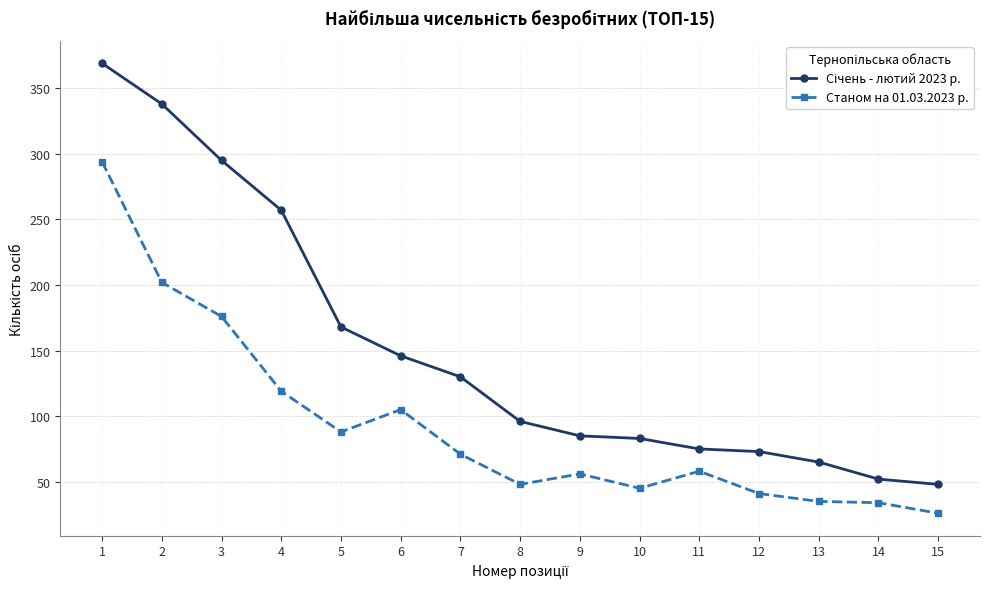

The value of Станом на 01.03.2023 р. at 5 is 88. True or false?

True